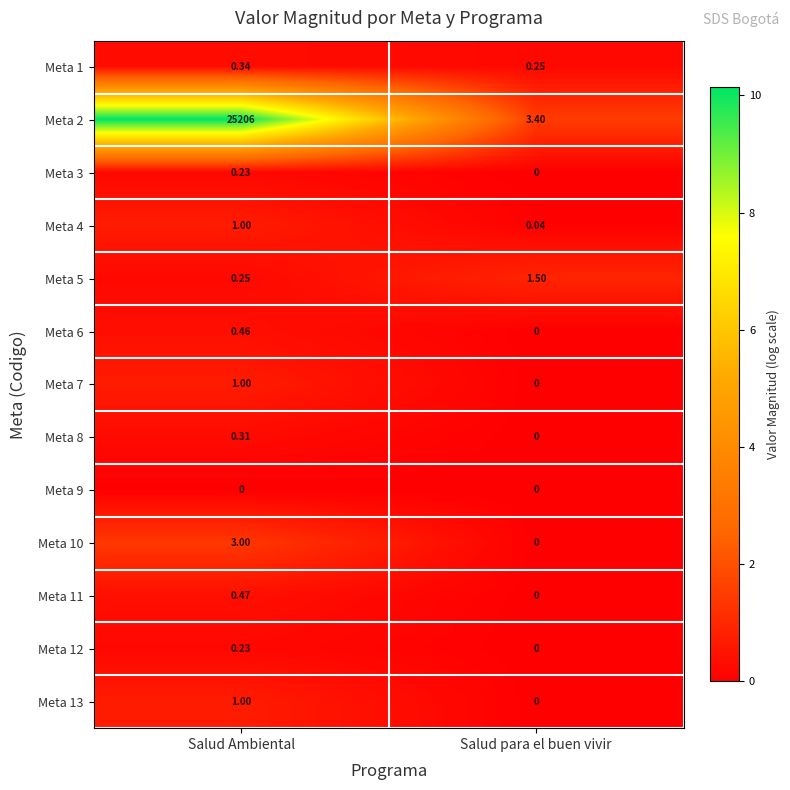

At which label is Meta 8 closest to 0?

Salud para el buen vivir